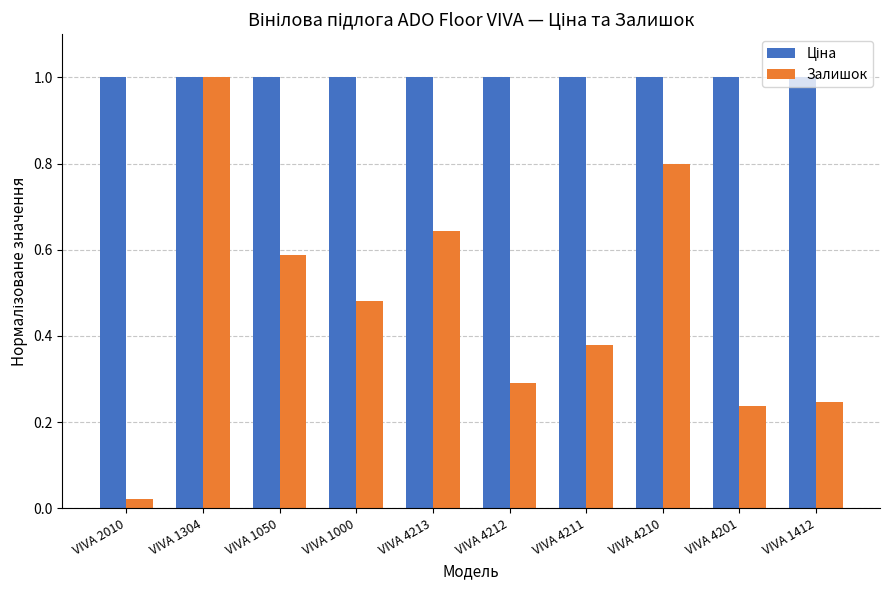

What is the total value across all series at VIVA 1050?

1.6